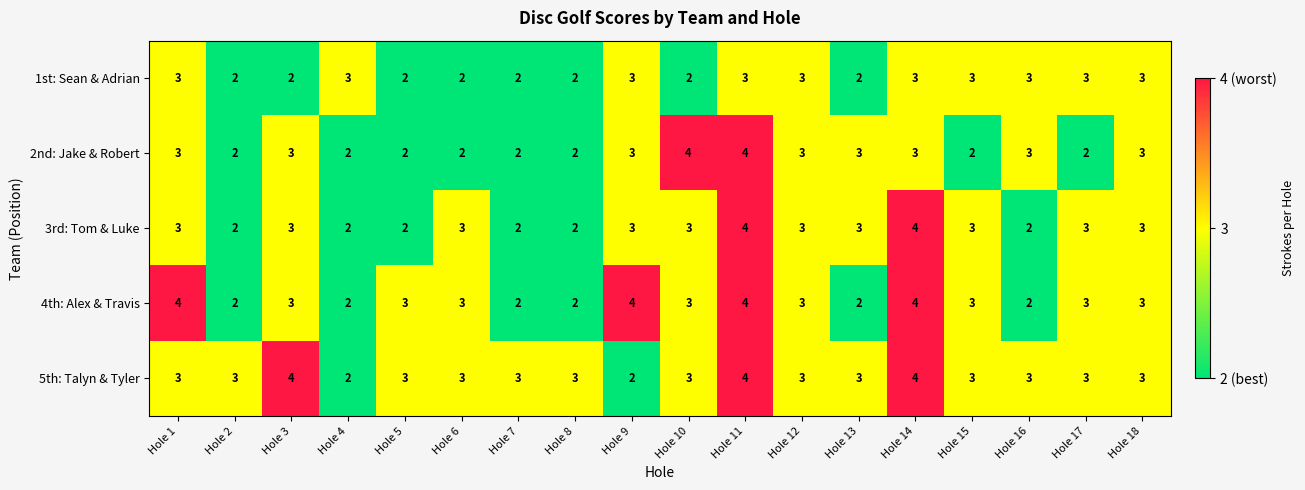

Rank the series by their average value, from lowest to highest.

1st: Sean & Adrian, 2nd: Jake & Robert, 3rd: Tom & Luke, 4th: Alex & Travis, 5th: Talyn & Tyler